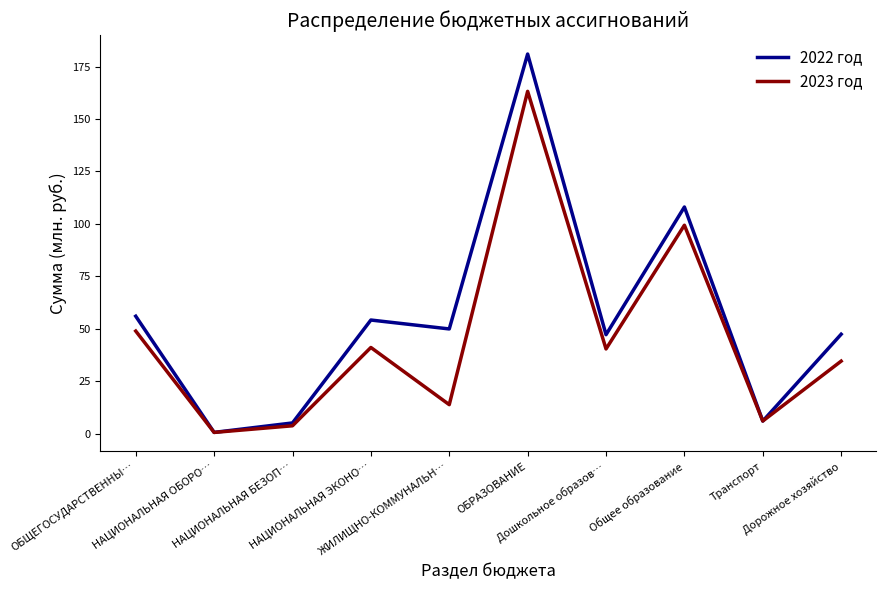

True or false: 2023 год has more than 1 interior local peaks.

True